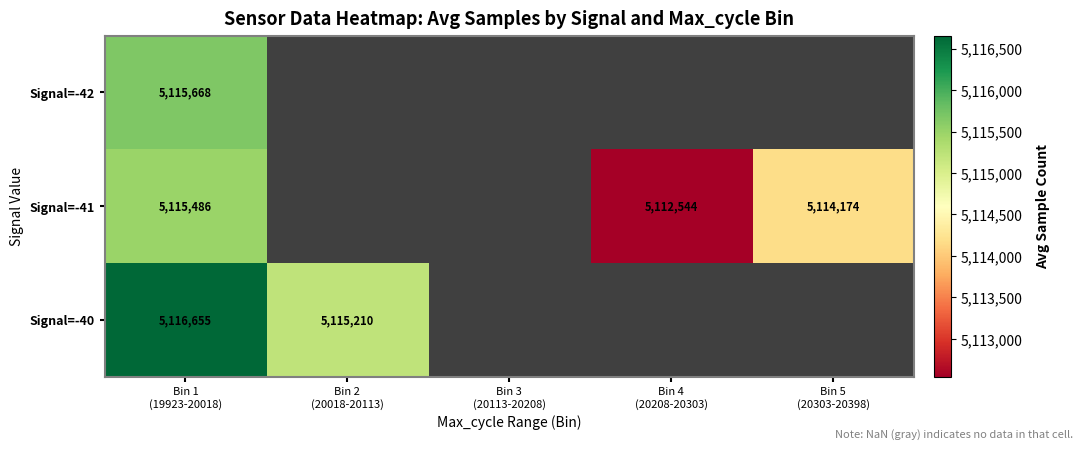

At which label does Signal=-41 reach its minimum?

Bin 4 (20208-20303)